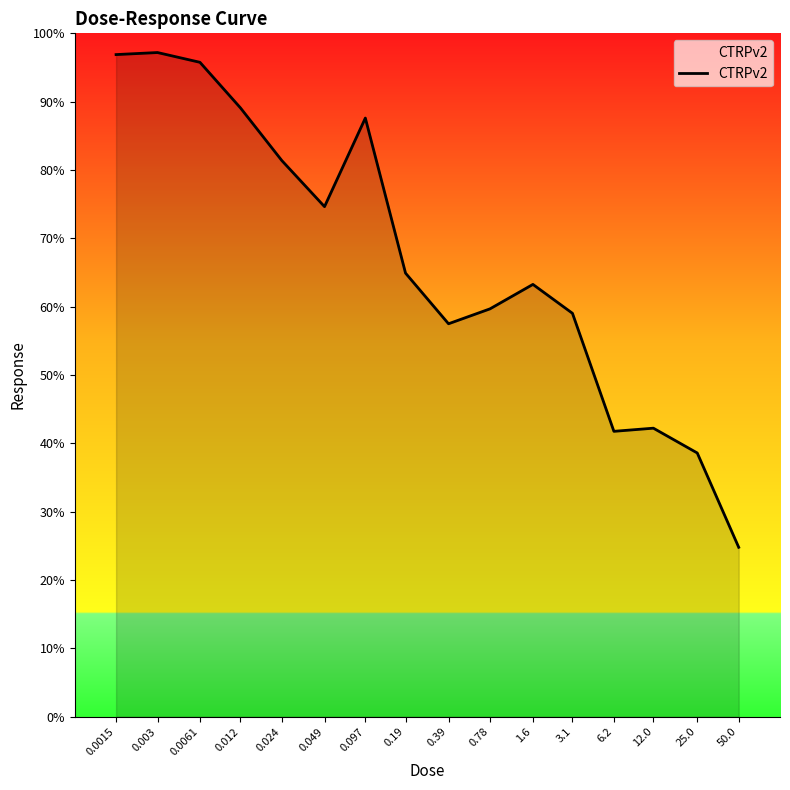

The value at 0.39 is 94.8. True or false?

False